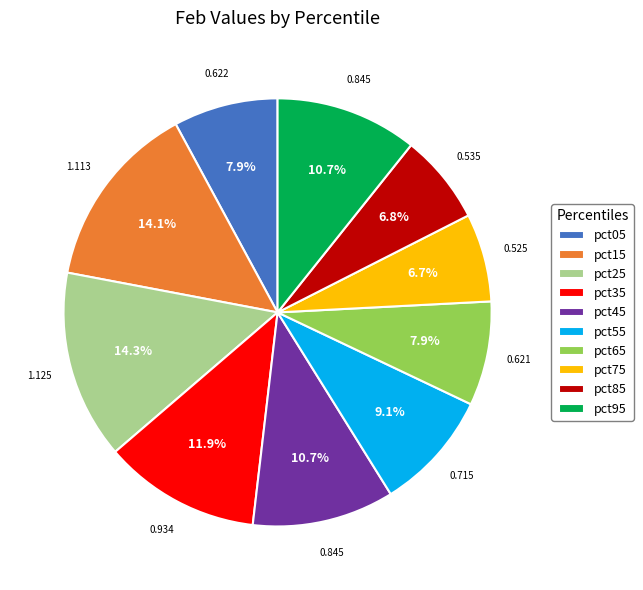

Does pct65 account for over 50% of the chart?

No